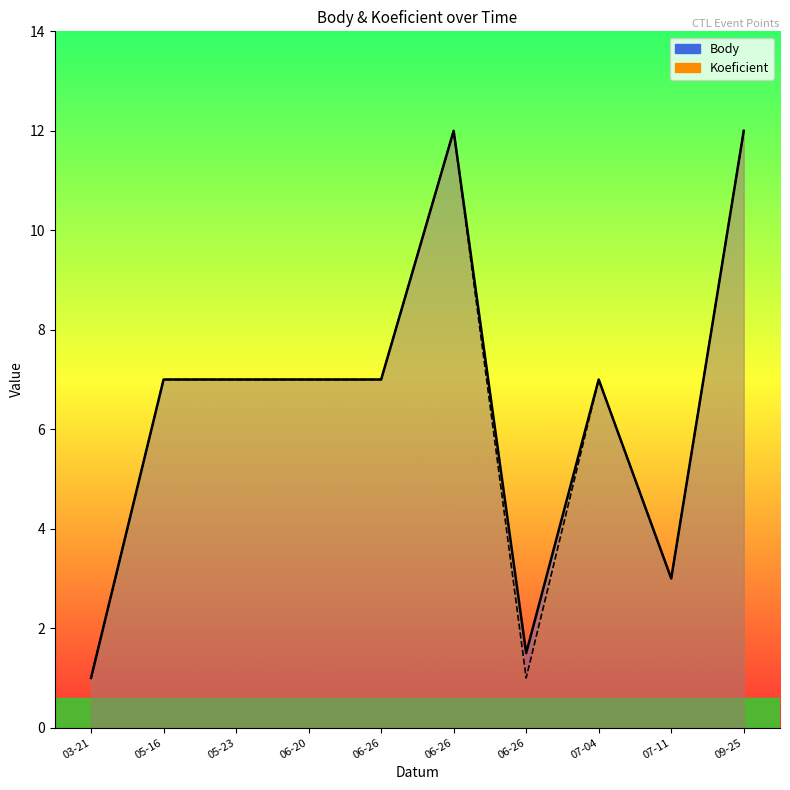

What is the average value of the Body series?

6.5